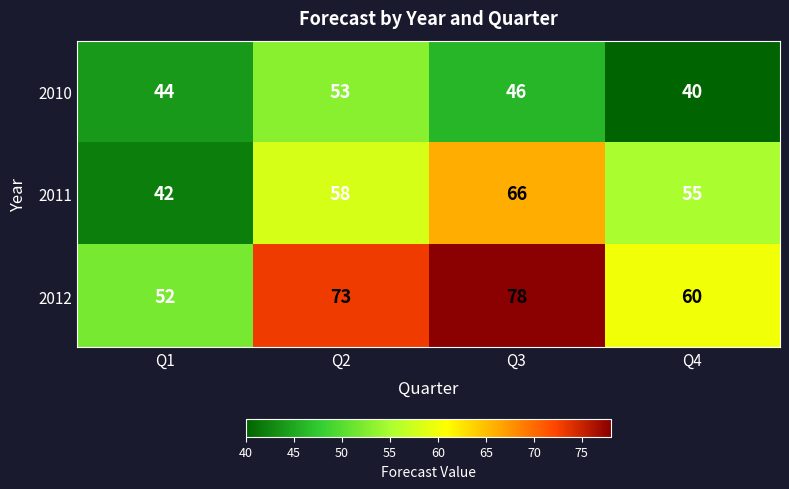

Which category has the highest value in the 2011 series?

Q3